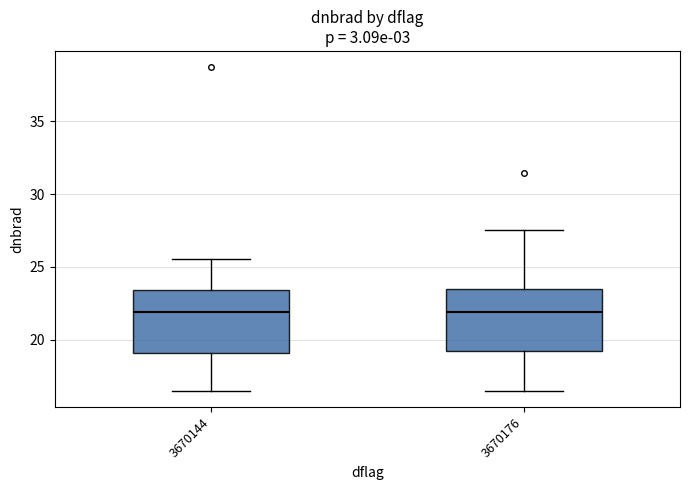

Where does the upper whisker of the box at x = 3670176 end on the y-axis? The values are not printed on the chart, so give them approximately, as read against the axis.

27.5